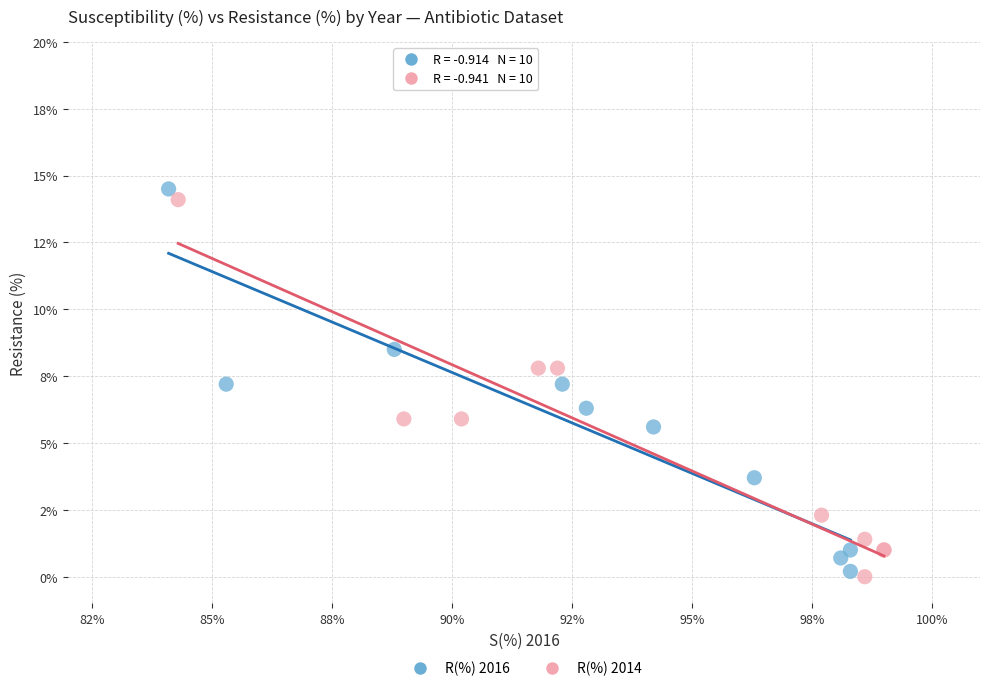

What are all the series names shown in the legend?

R(%) 2016, R(%) 2014